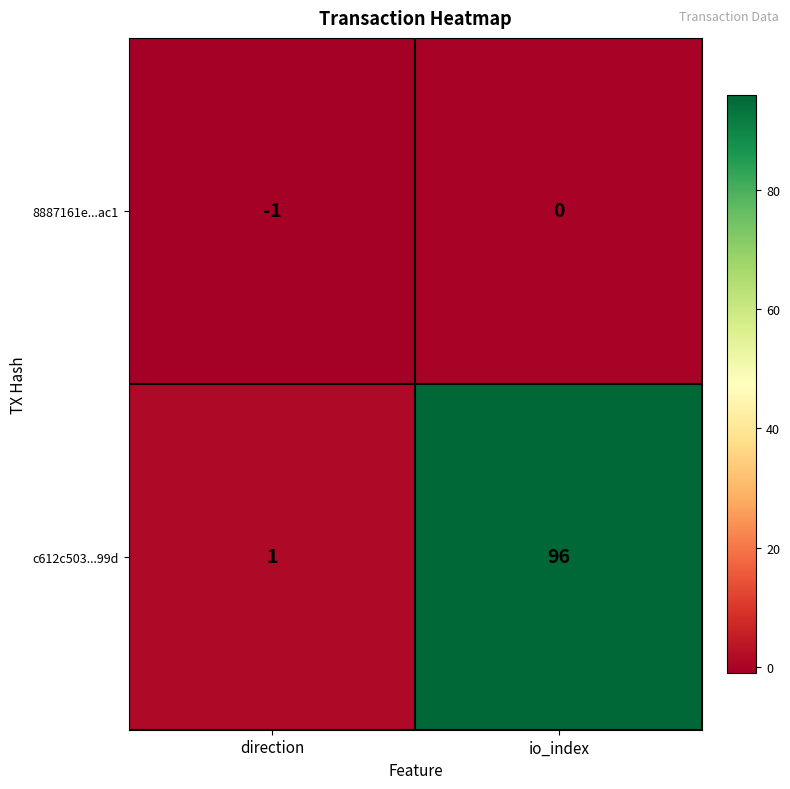

At which label is 8887161e...ac1 closest to 0?

io_index